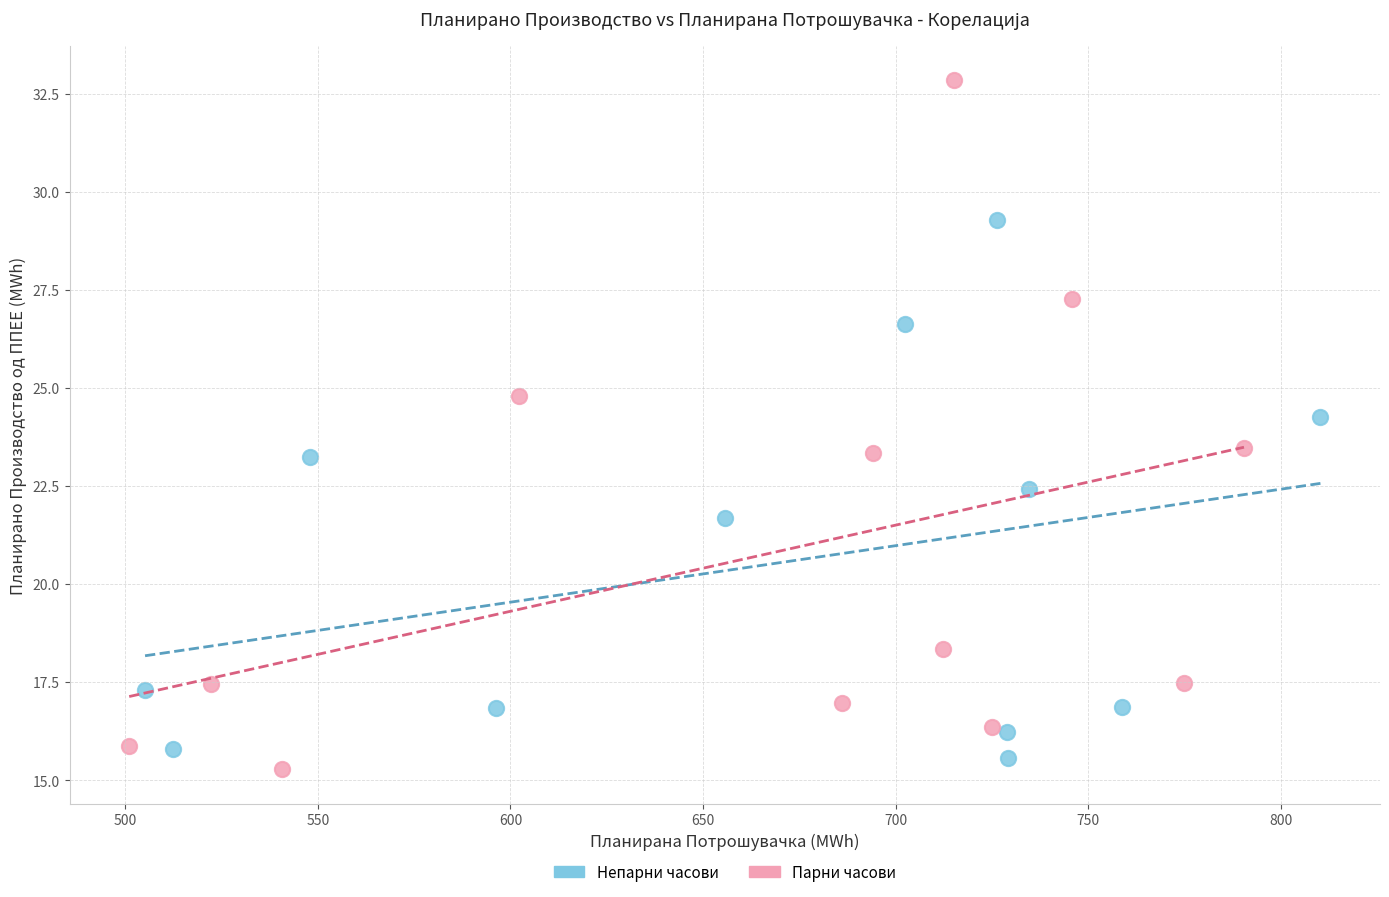

Which series reaches the minimum Y coordinate?

Парни часови